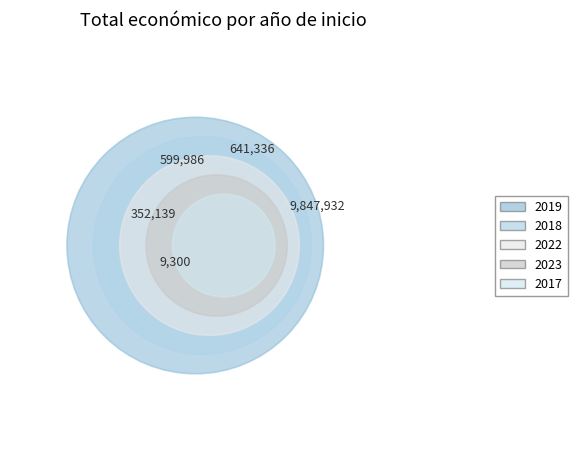

Approximately how many times larger is the value at 2023 compared to 2022?

0.6